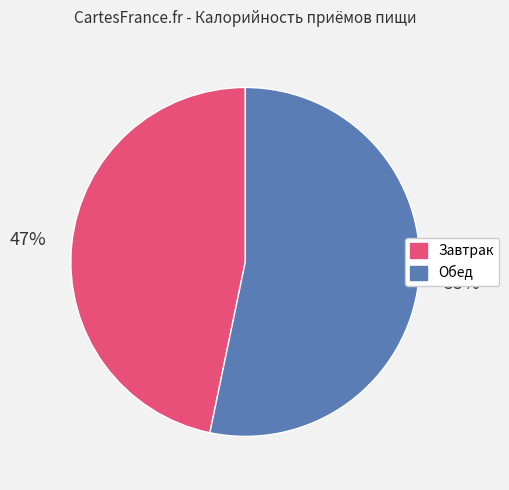

How many slices are in this pie chart?

2